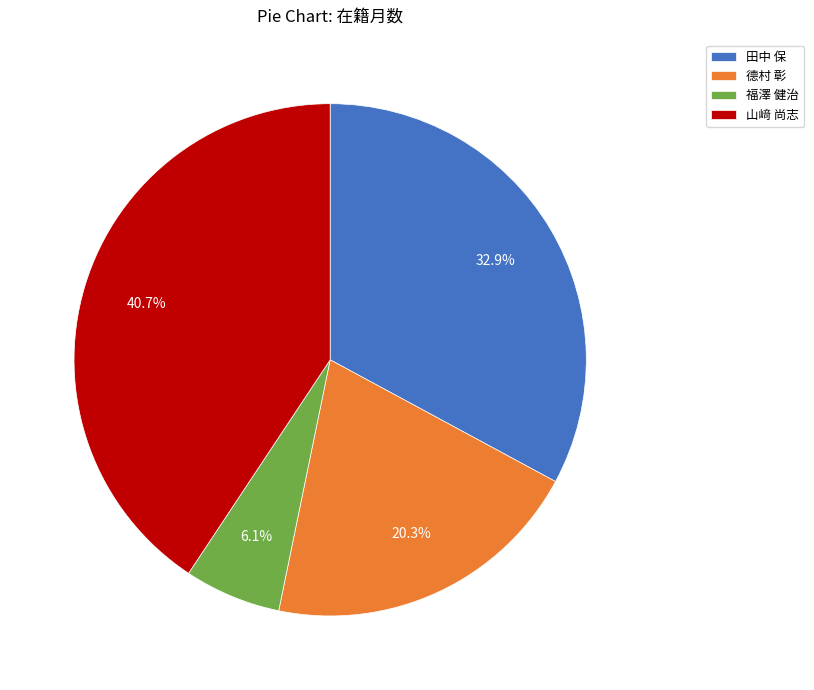

Count the number of slices in the pie.

4